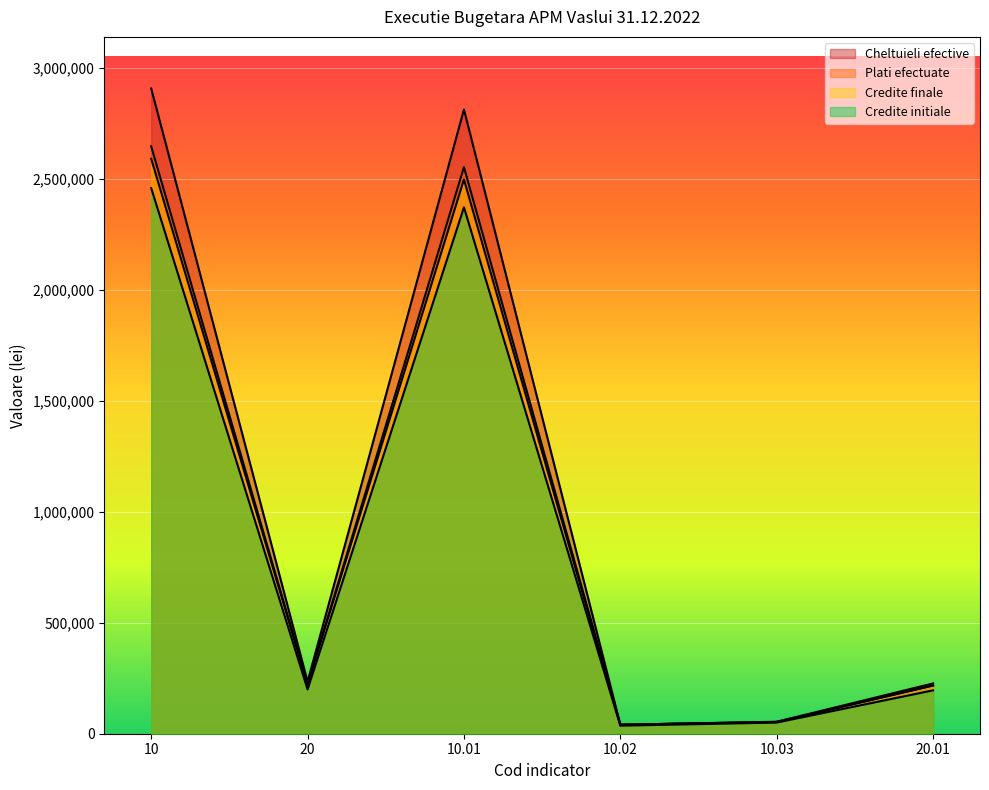

At which category is the sum across all series the highest?

10